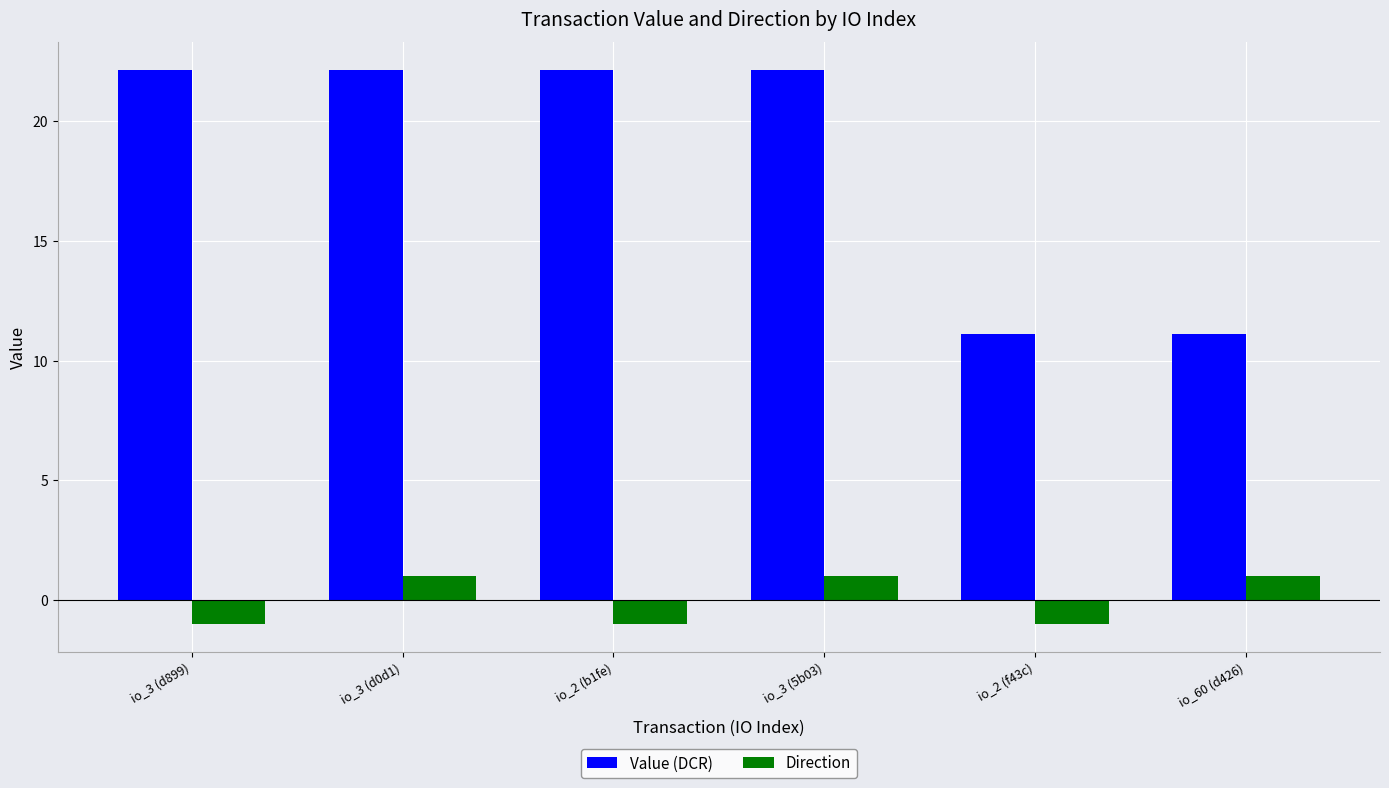

Rank the series by their maximum value, from lowest to highest.

Direction, Value (DCR)